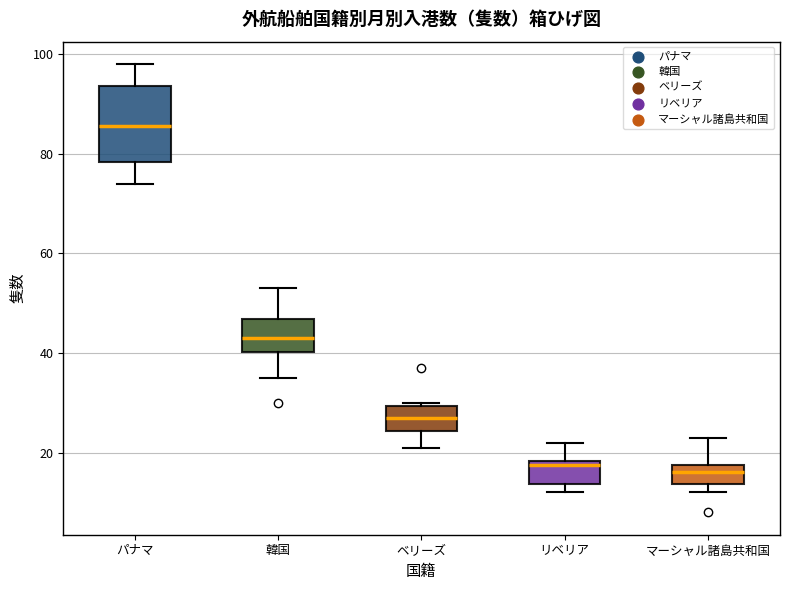

Where does the upper whisker of the box for 韓国 end on the y-axis? The values are not printed on the chart, so give them approximately, as read against the axis.

54